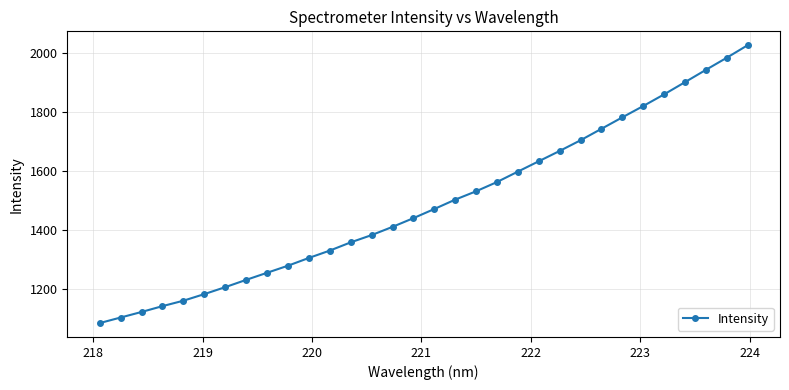

What is the value of the 14th point from the left?

1383.8